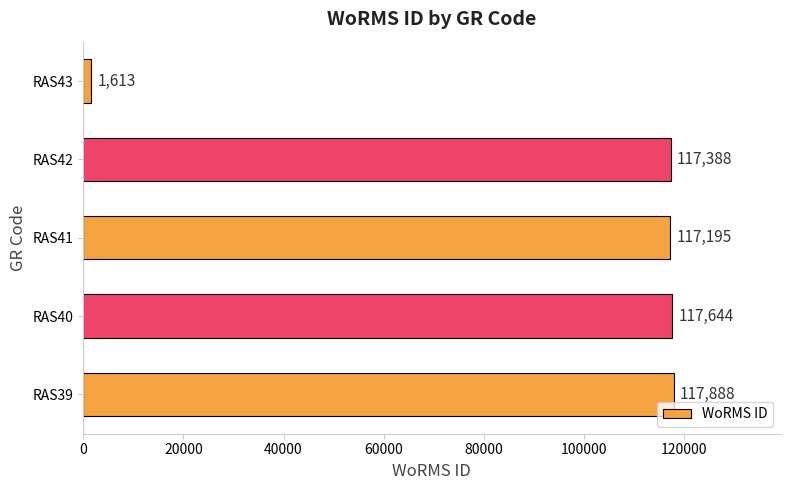

What is the greatest value displayed?

117888